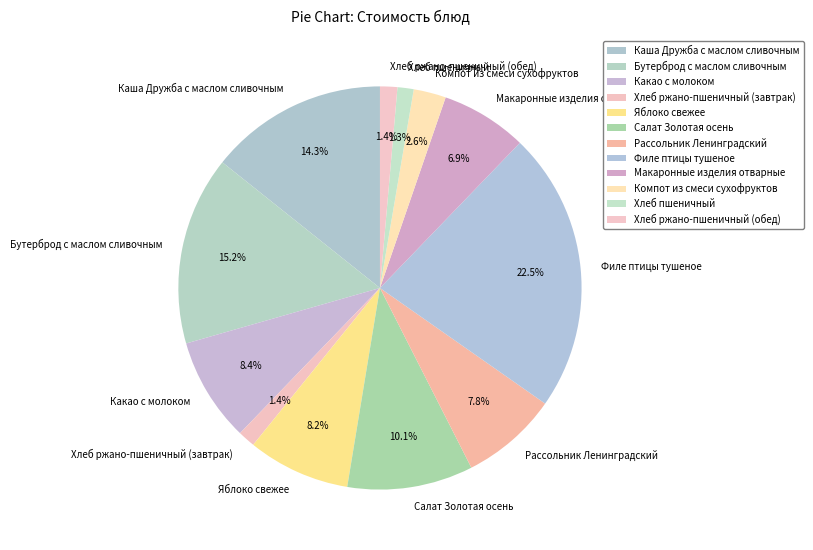

Is there a majority slice in this chart?

No